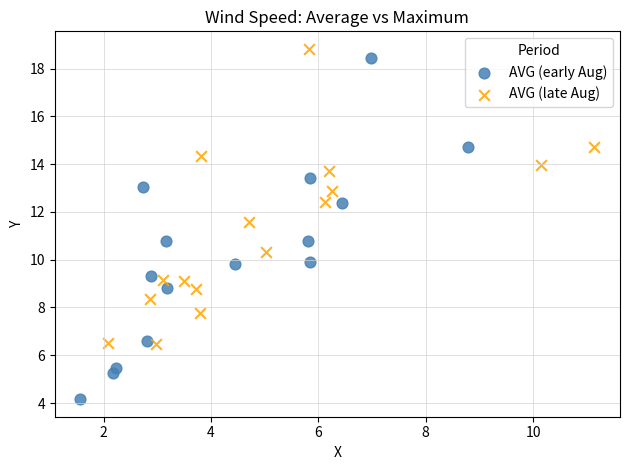

Which series reaches the maximum Y coordinate?

AVG (late Aug)